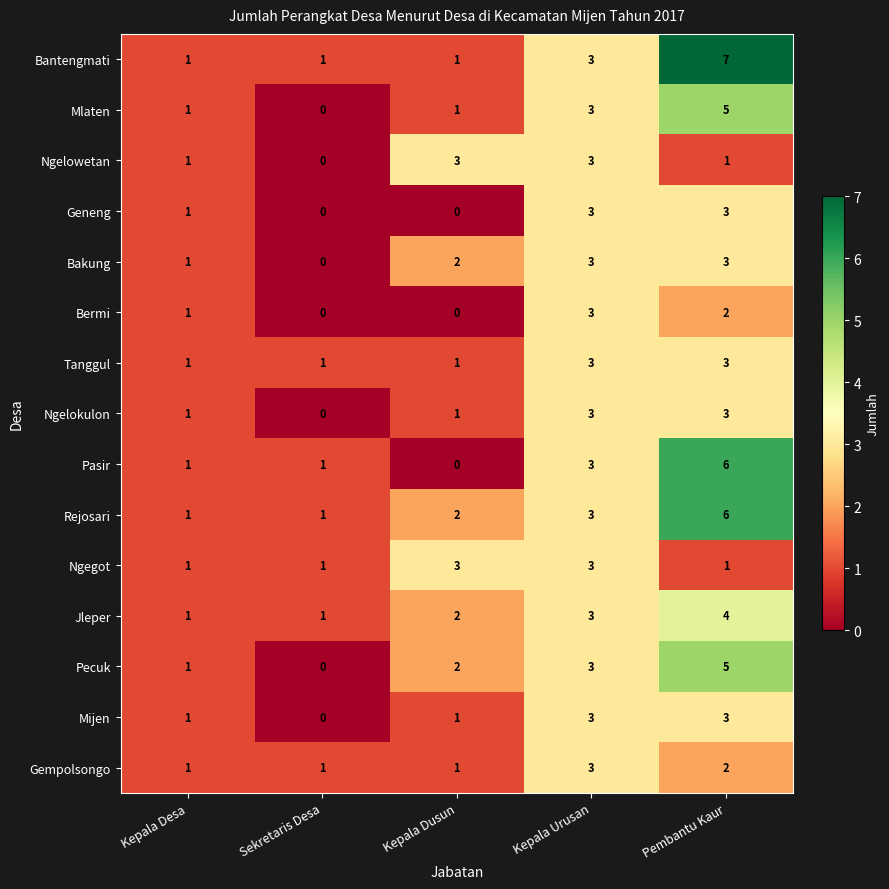

The value of Ngelowetan at Kepala Urusan is 3. True or false?

True